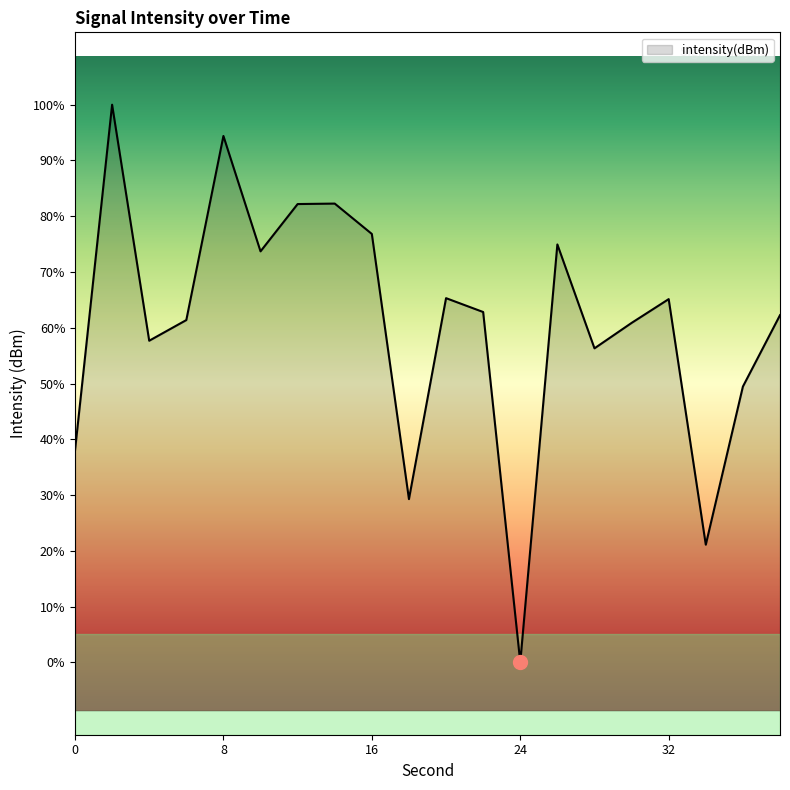

What is the sum of the values at 28 and 4?

-267.1